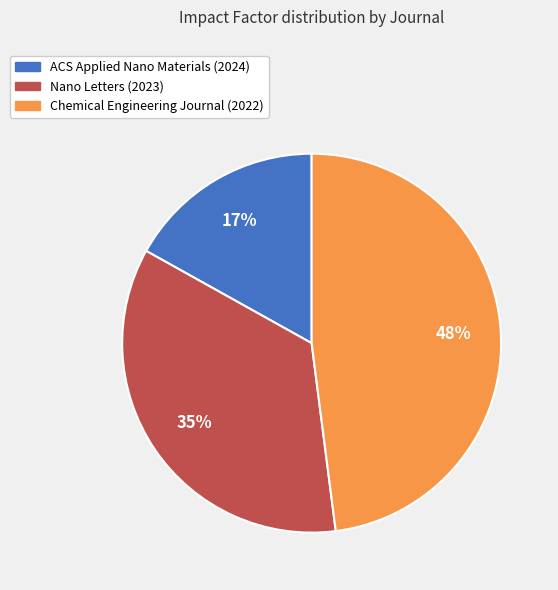

To the nearest percent, what is the difference between the largest and smallest slice percentages?

31%